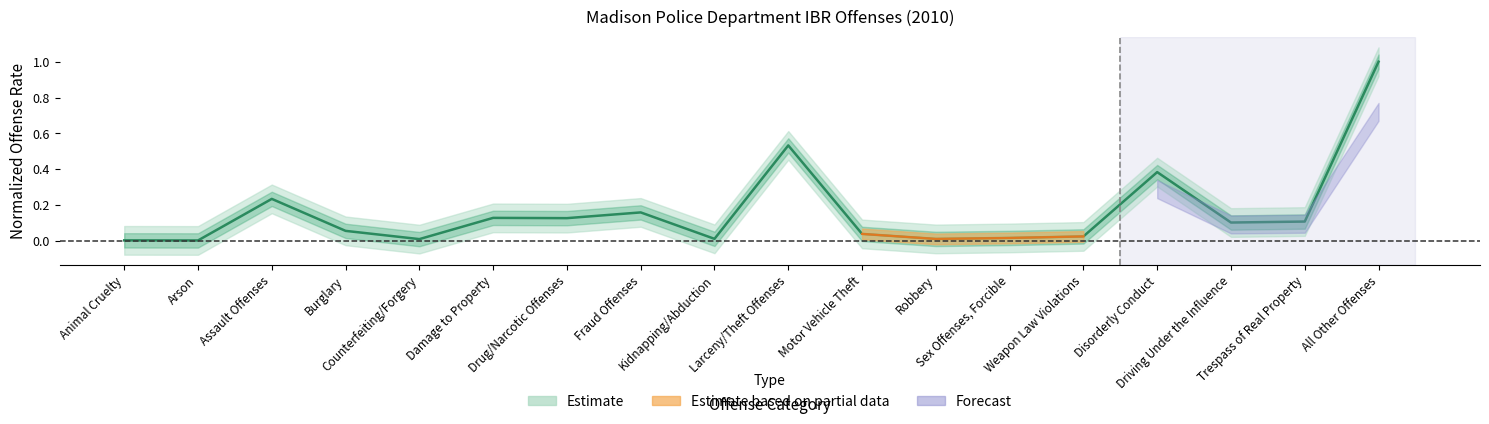

Is it true that the value at Weapon Law Violations is 0.0?

True